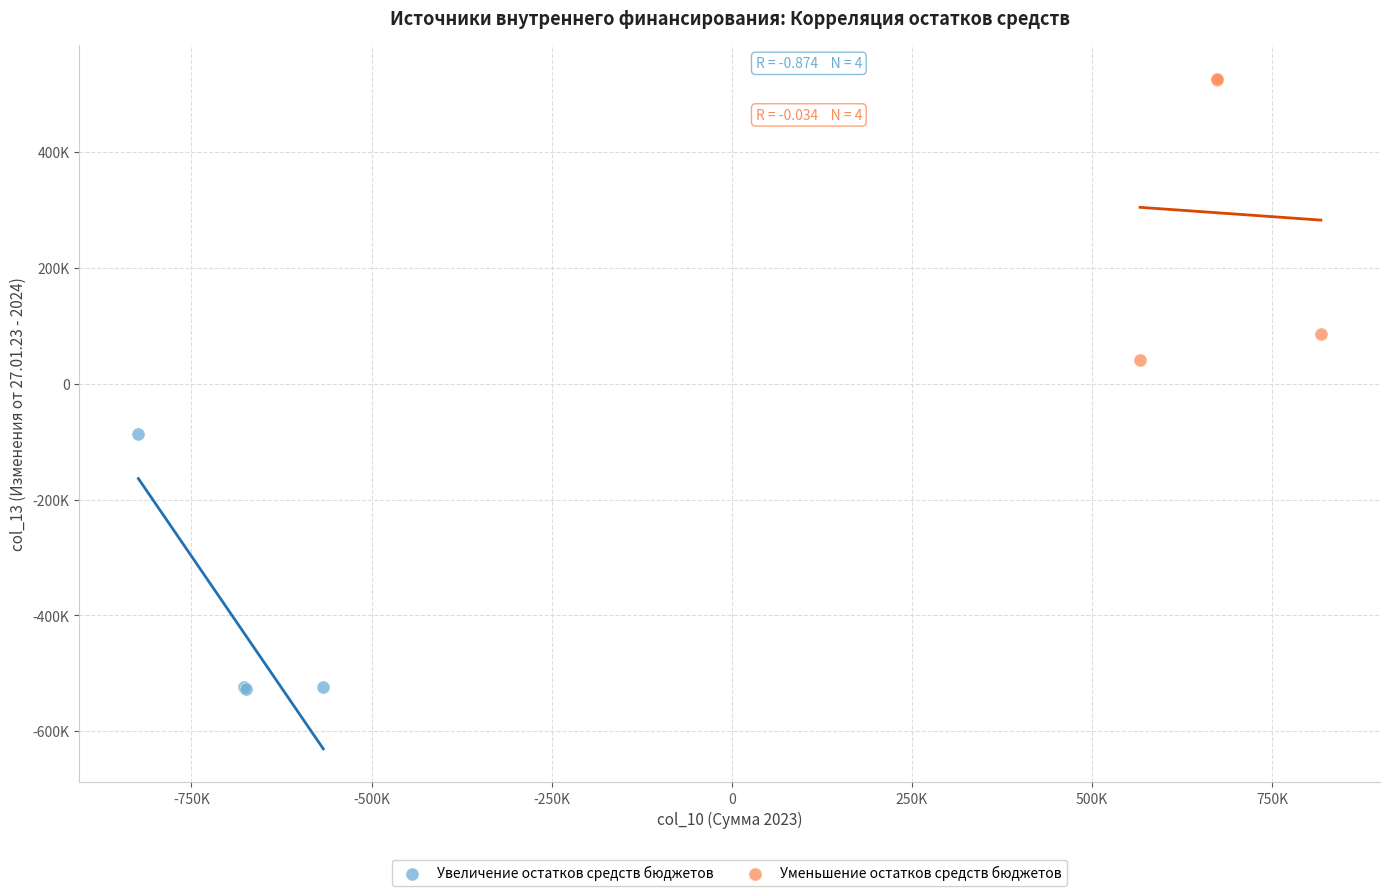

Which series reaches the minimum Y coordinate?

Увеличение остатков средств бюджетов